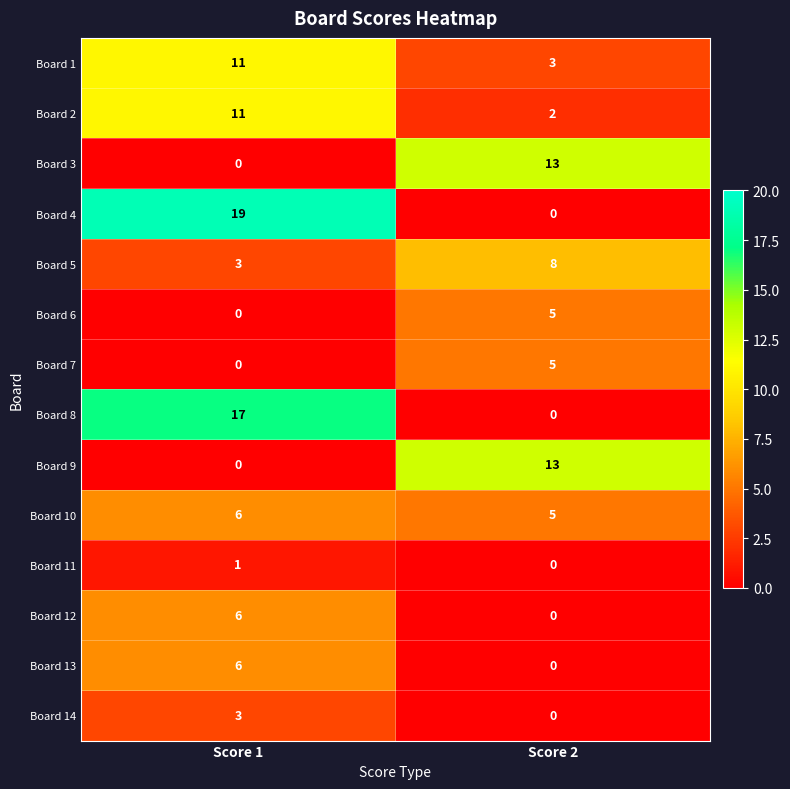

What is the sum of the Board 10 values at Score 2 and Score 1?

11